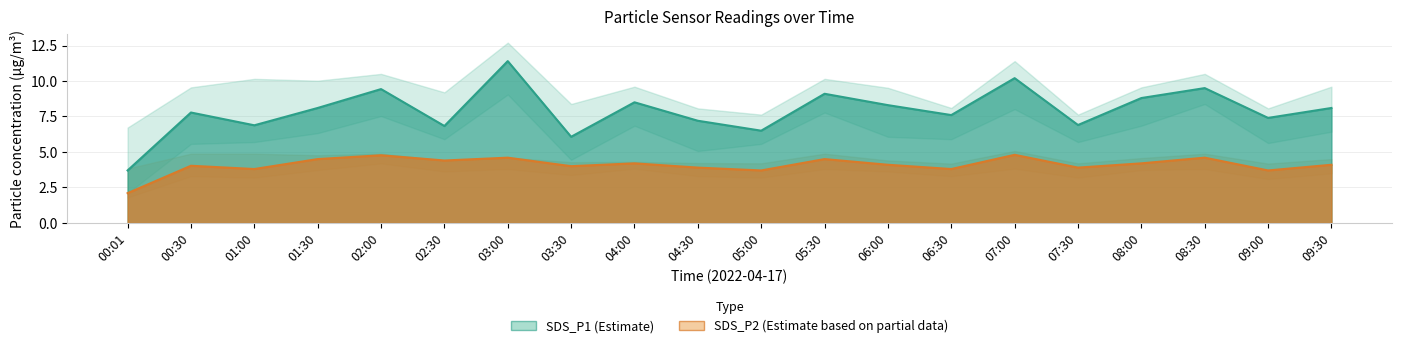

True or false: SDS_P2_lower has a value of 1.3 at 02:30.

False